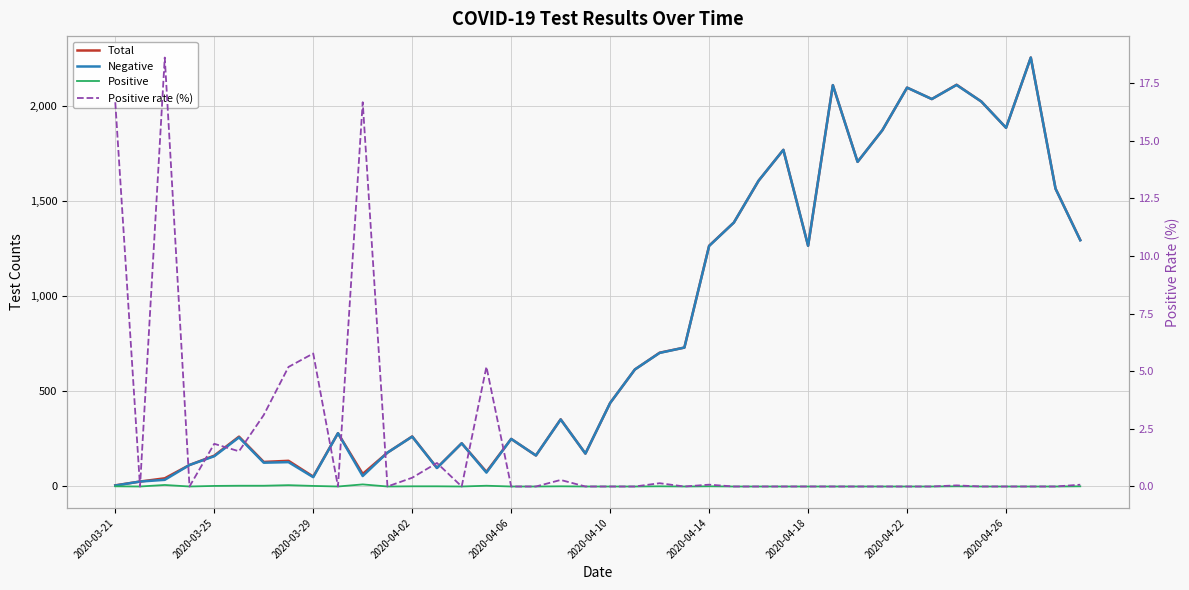

What is the difference between the maximum and second lowest values in the Total series?

2228.0